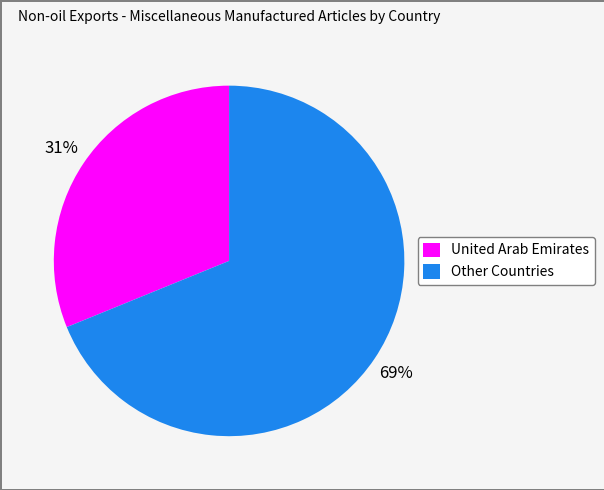

Rank the categories by value from lowest to highest.

United Arab Emirates, Other Countries